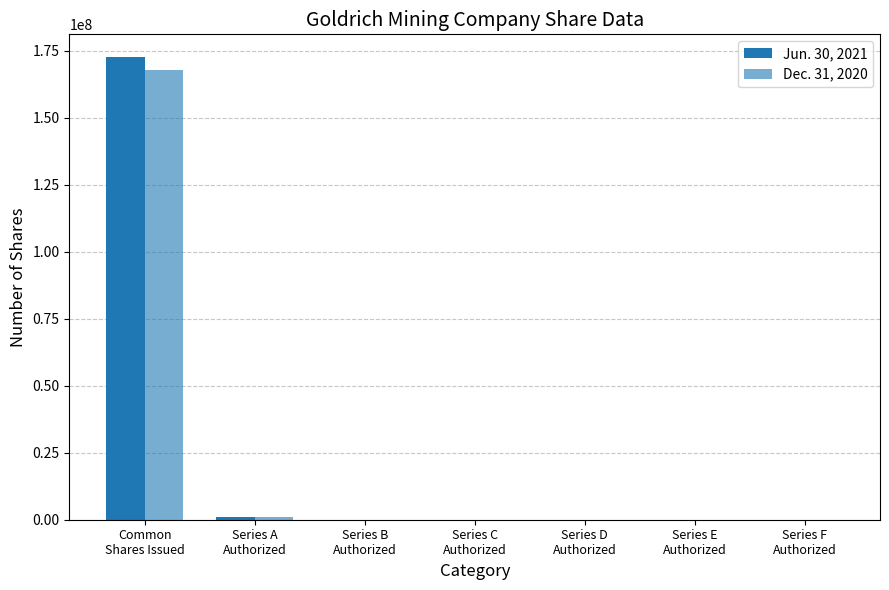

How many distinct data groups are displayed?

2